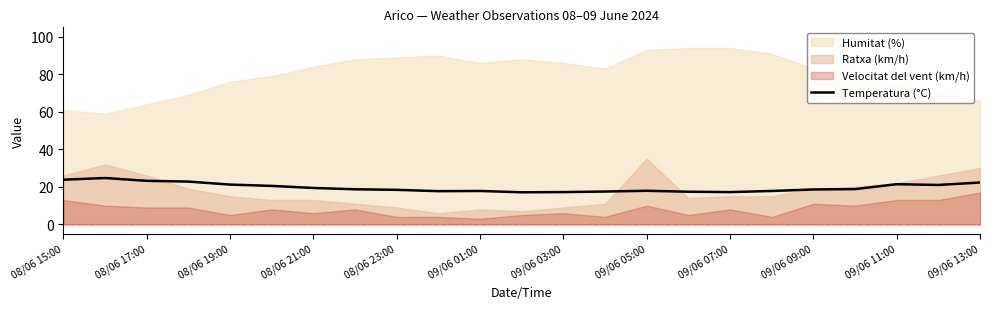

What is the minimum value for Temperatura (°C)?

17.1